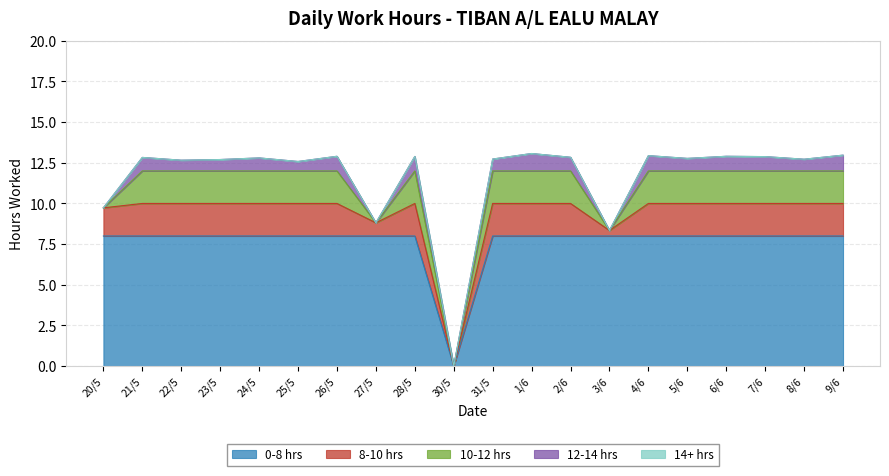

What is the maximum value for 0-8 hrs?

8.0